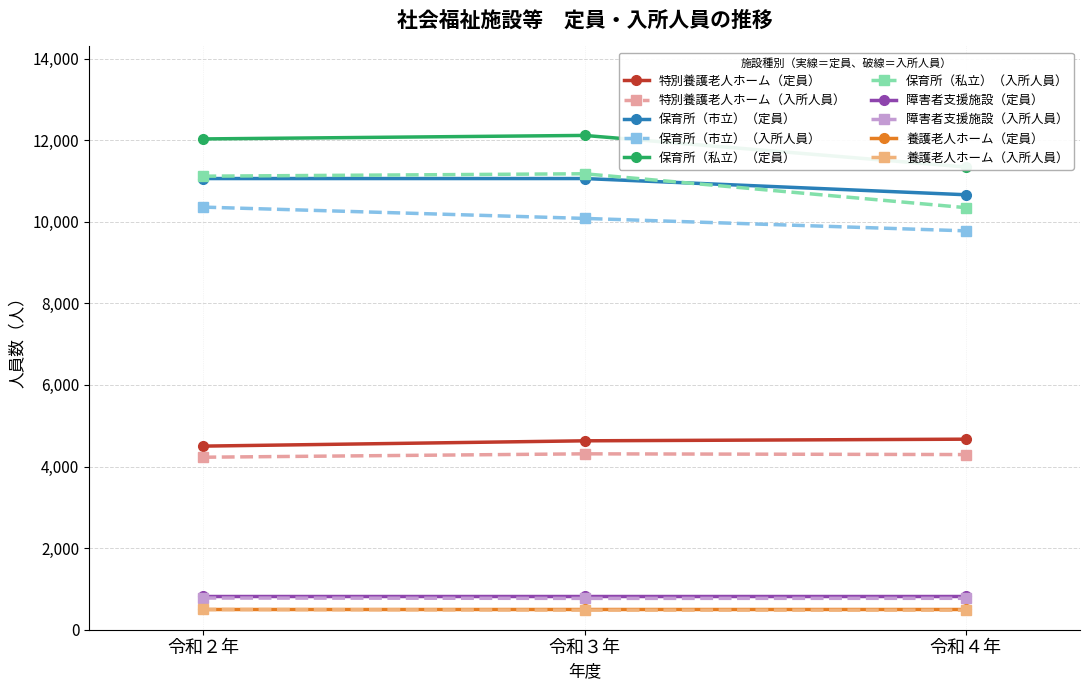

What position from the left is 令和２年?

1